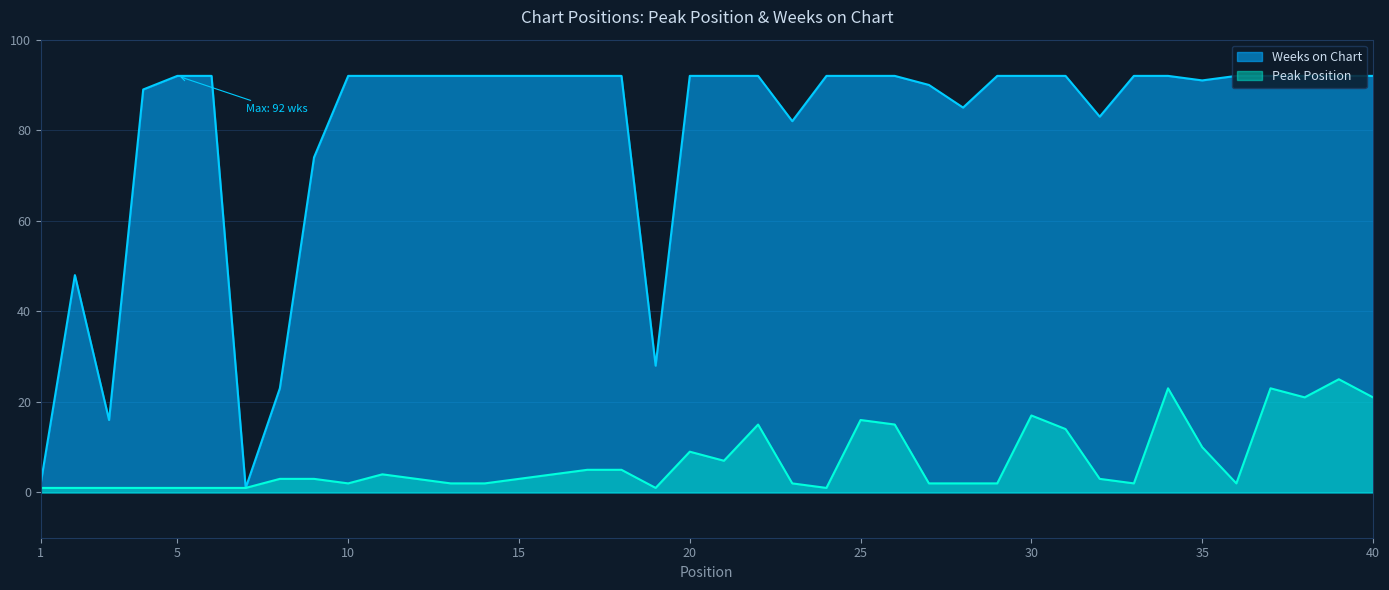

Reading left to right, transcribe all the data shown in this chart.

Peak Position: 1	1	1	1	1	1	1	3	3	2	4	3	2	2	3	4	5	5	1	9	7	15	2	1	16	15	2	2	2	17	14	3	2	23	10	2	23	21	25	21
Weeks on Chart: 2	48	16	89	92	92	1	23	74	92	92	92	92	92	92	92	92	92	28	92	92	92	82	92	92	92	90	85	92	92	92	83	92	92	91	92	92	92	92	92